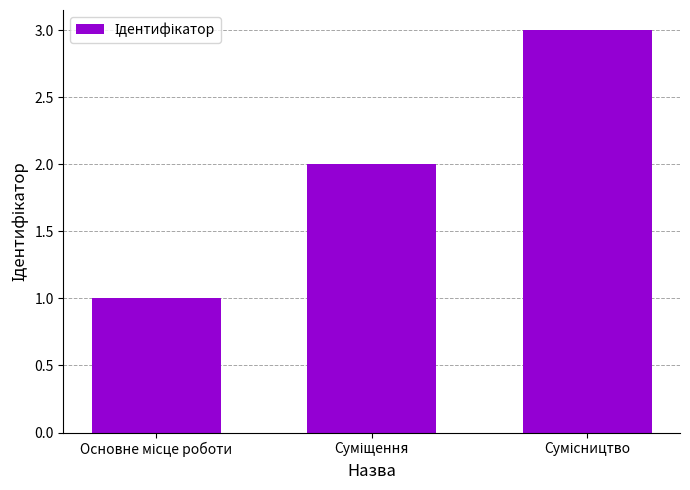

What is the difference between the maximum and minimum values?

2